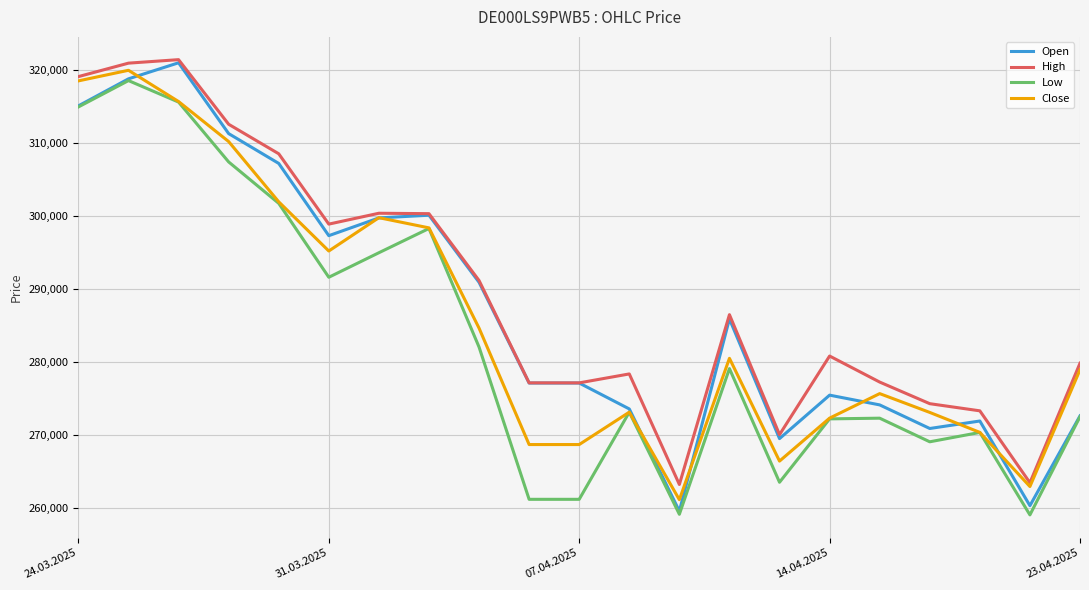

What is the highest value of the Close series?

319918